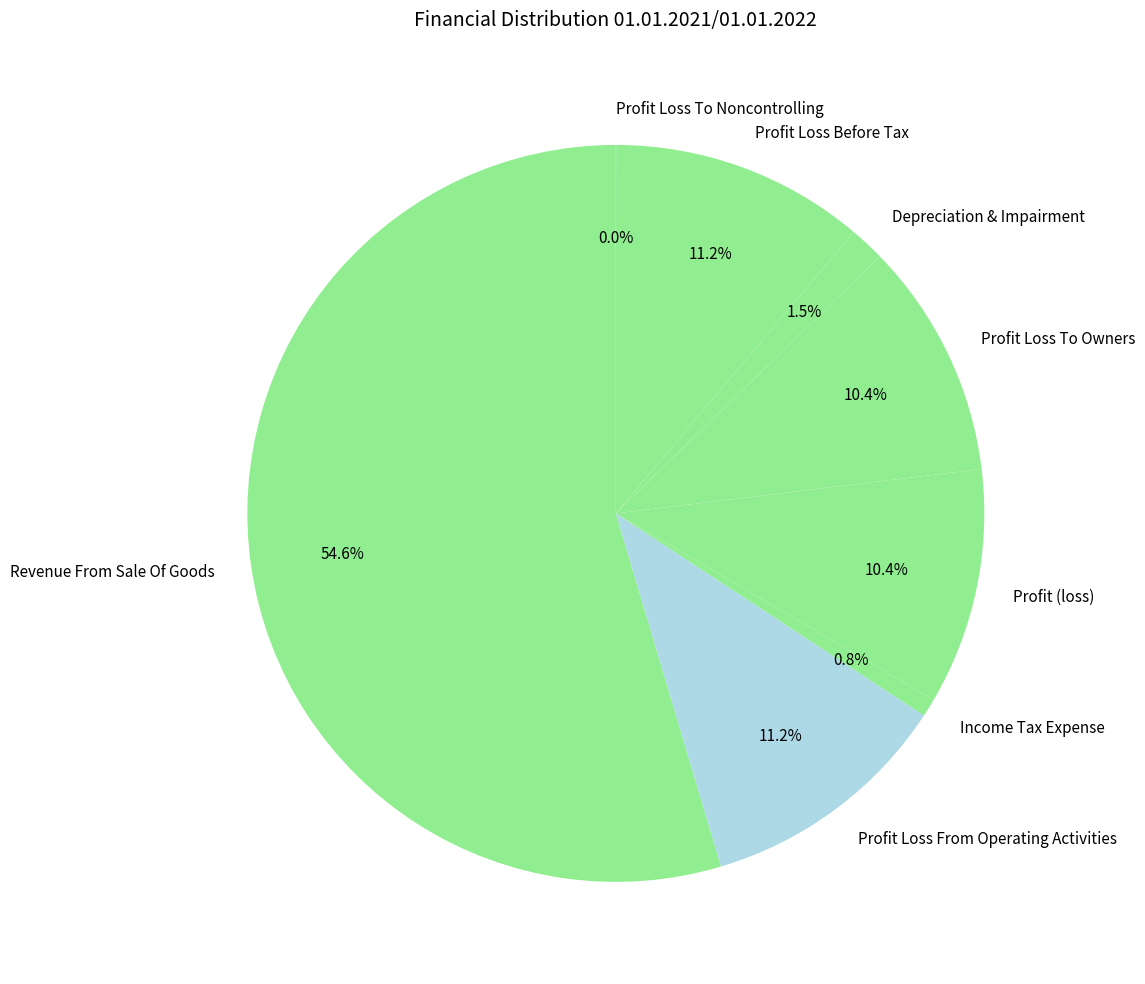

What is the largest slice in the pie chart?

Revenue From Sale Of Goods